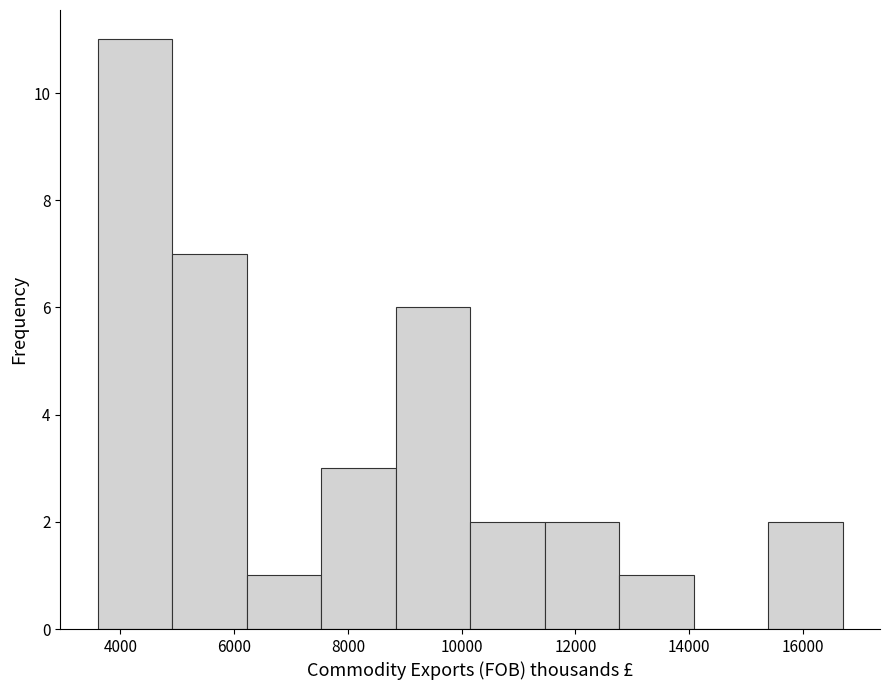

Reading left to right, list every bar in this chart as the range it spans on the x-axis followed by its height. Neither the bar edges nor the heights are printed on the chart, so give them approximately, as read against the axes.

3600 to 5000: 11
5000 to 6200: 7
6200 to 7600: 1
7600 to 8800: 3
8800 to 10200: 6
10200 to 11400: 2
11400 to 12800: 2
12800 to 14000: 1
14000 to 15400: 0
15400 to 16800: 2